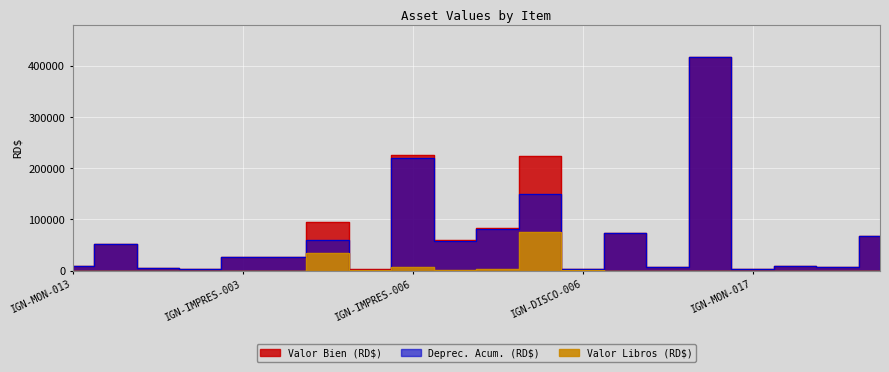

Which label corresponds to the smallest value in the chart?

IGN-MON-013